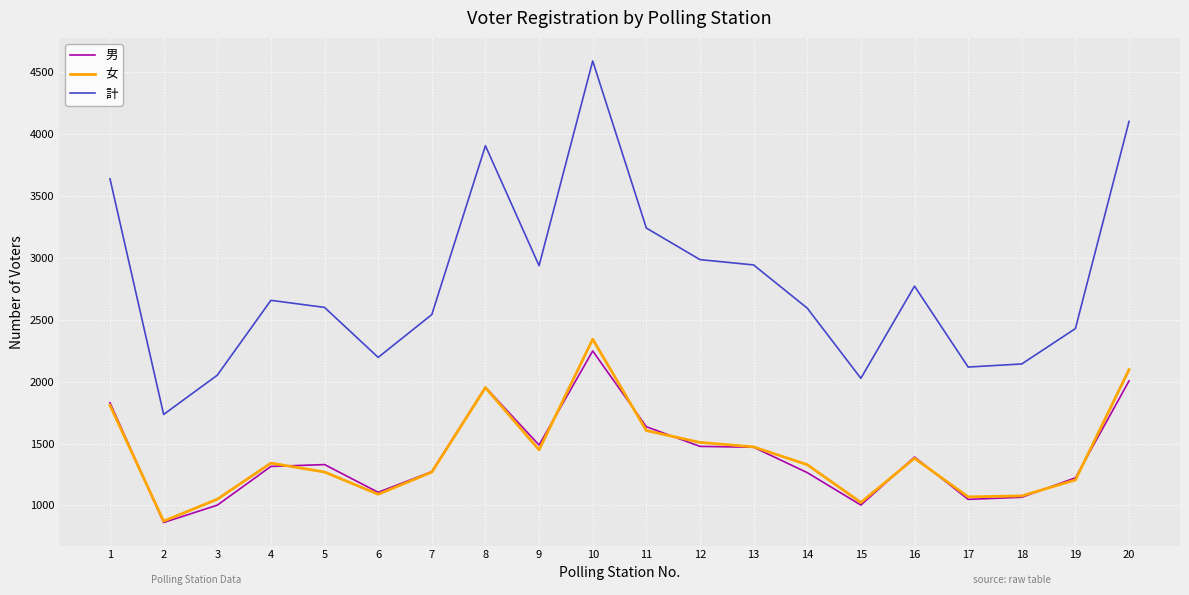

True or false: 男 and 計 intersect in this chart.

False